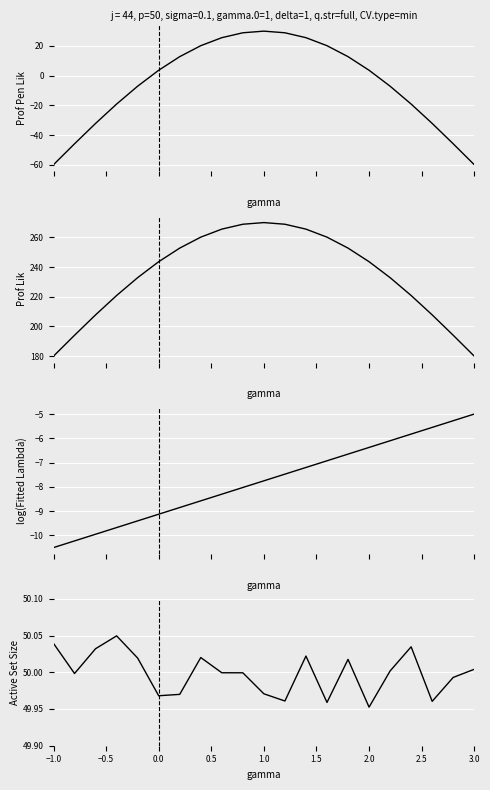

What position from the left is 16?

17